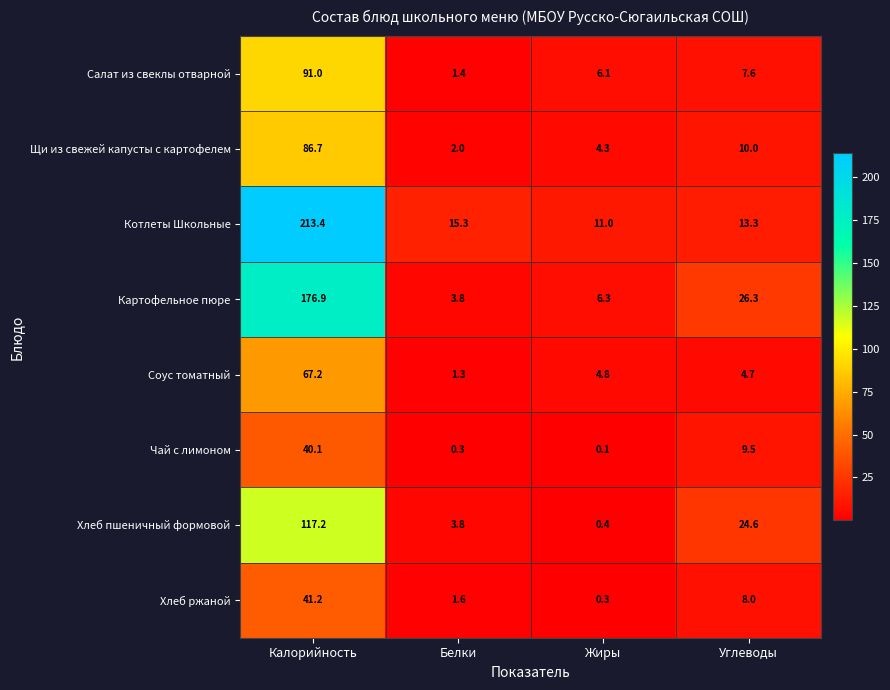

Which series changed the most between Калорийность and Жиры?

Котлеты Школьные